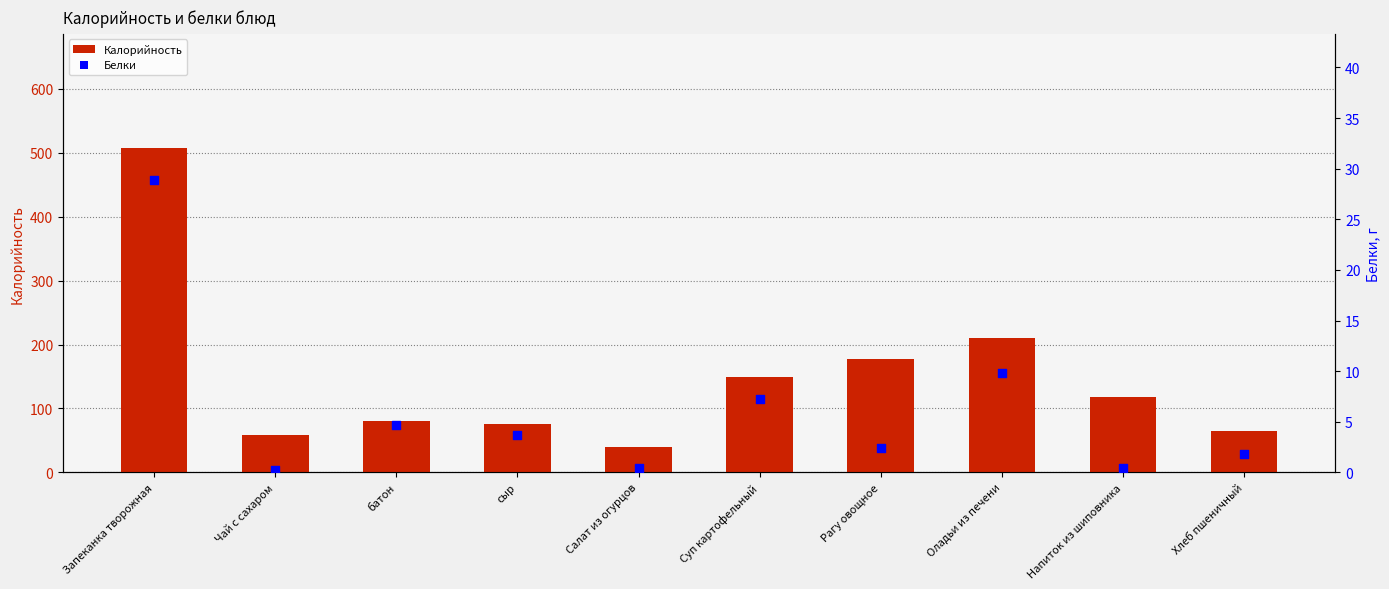

What is the total value across all series at Напиток из шиповника?

118.4